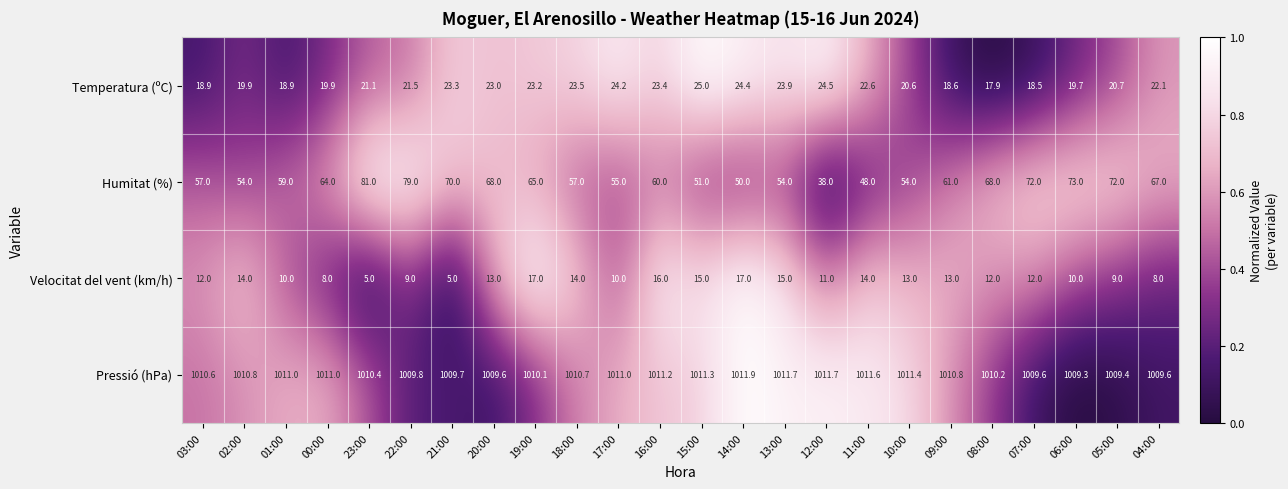

Rank the series at 09:00 from lowest to highest value.

Velocitat del vent (km/h), Temperatura (ºC), Humitat (%), Pressió (hPa)